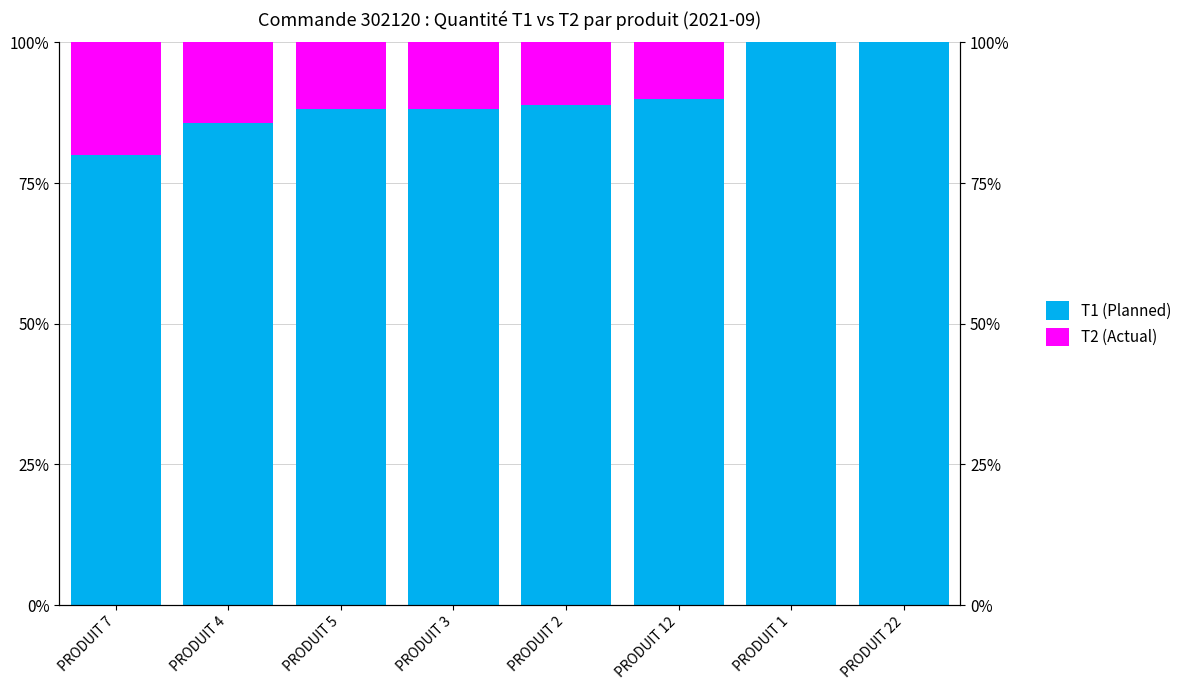

How many groups of bars are there?

8